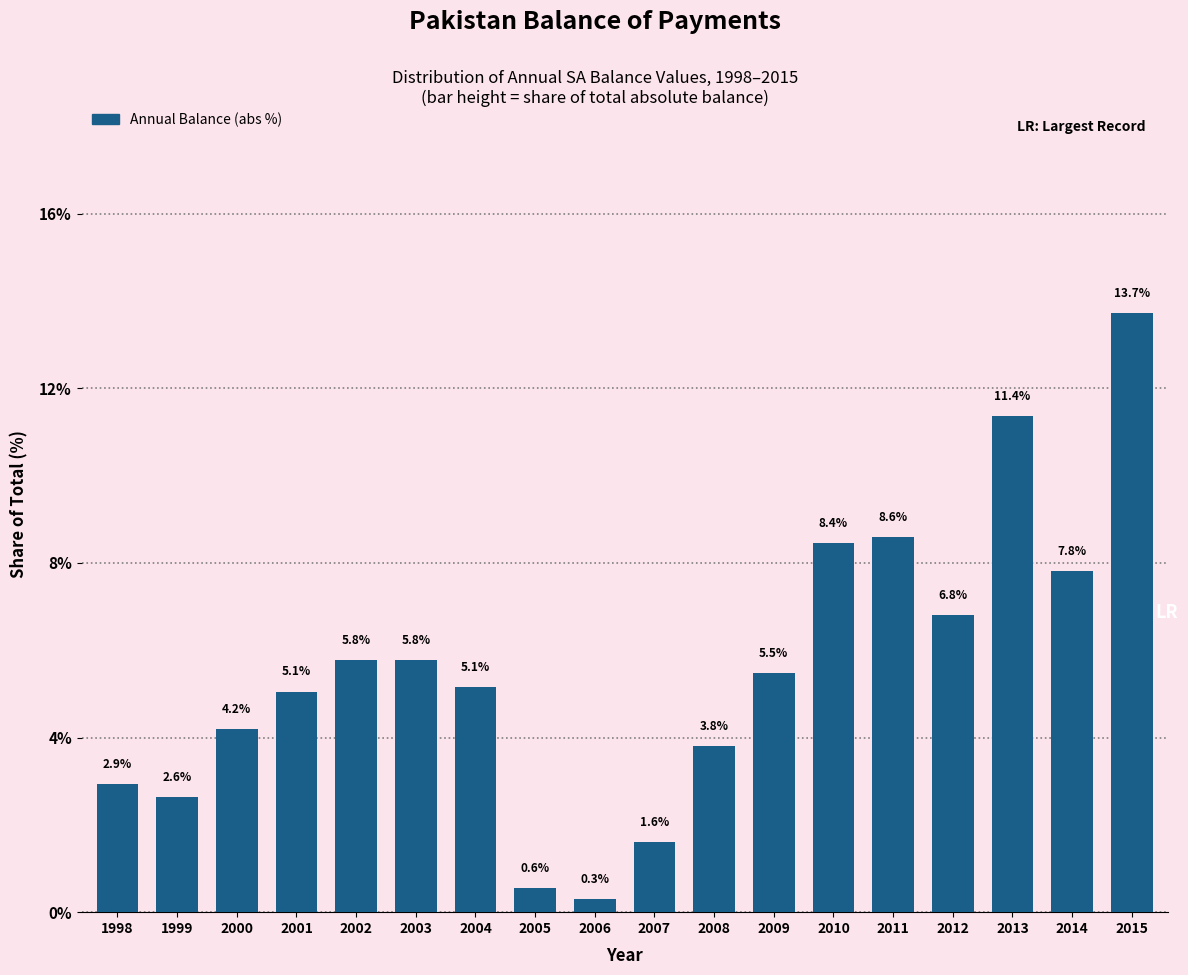

Reading left to right, list all the values displayed in this chart.

2.9	2.6	4.2	5.1	5.8	5.8	5.1	0.6	0.3	1.6	3.8	5.5	8.4	8.6	6.8	11.4	7.8	13.7